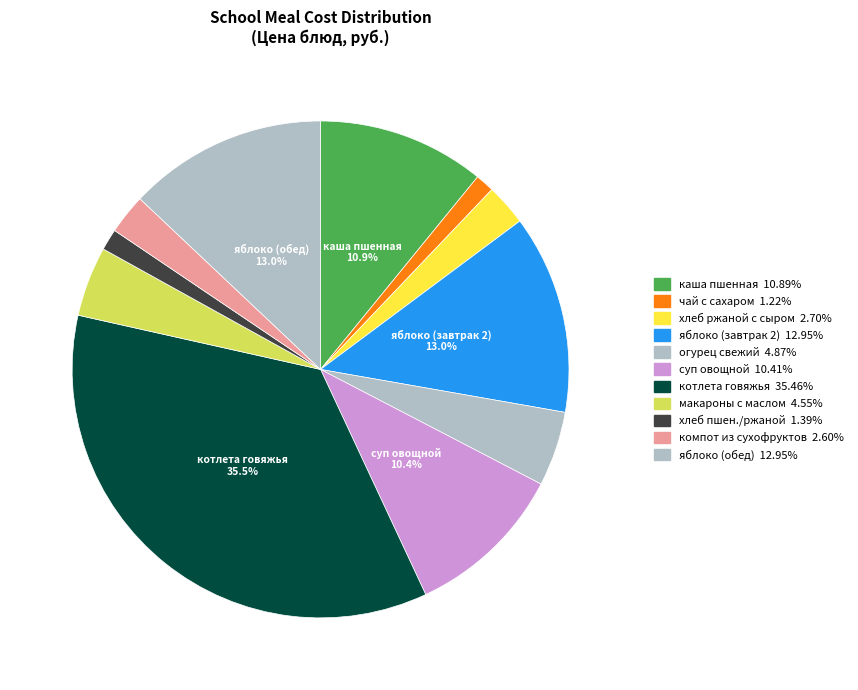

To the nearest percent, what is the difference between the largest and smallest slice percentages?

34%